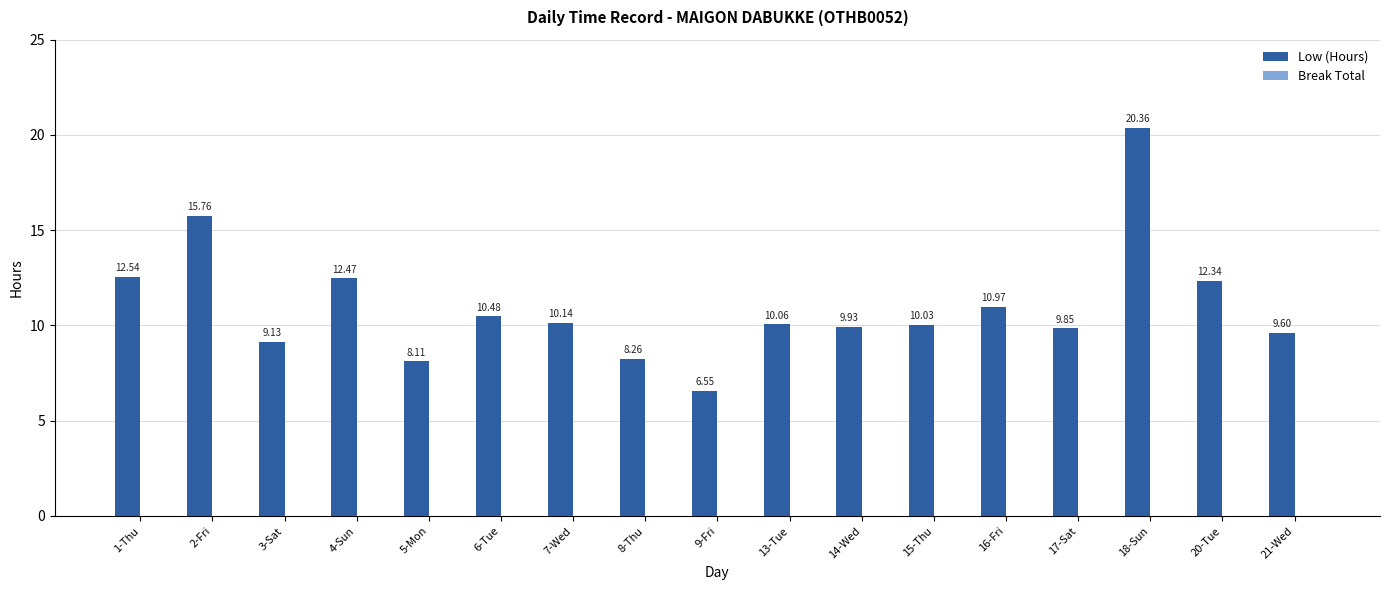

What is the difference between the second highest and minimum values?

9.2